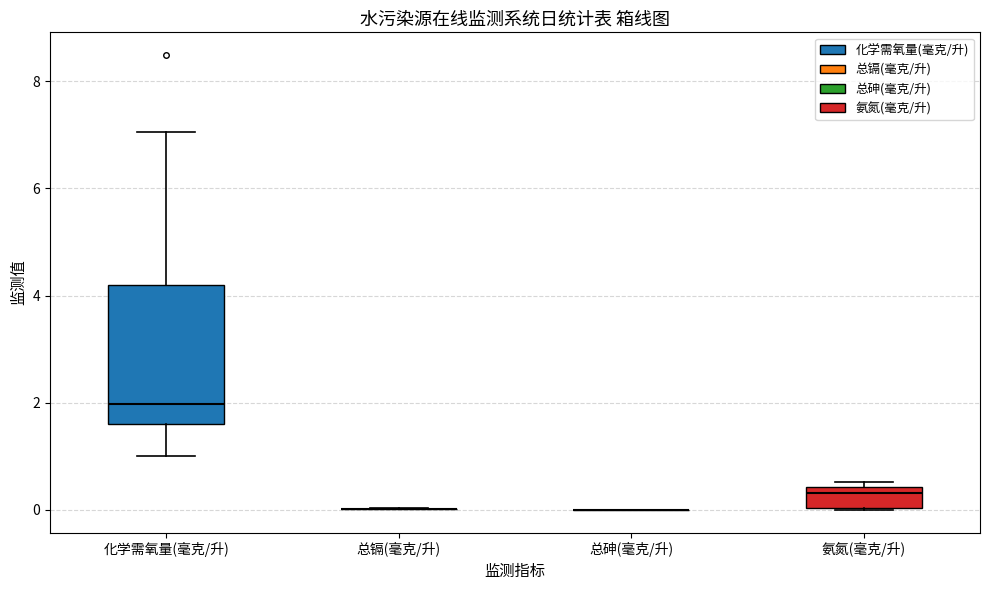

Reading left to right, read every box against the y-axis: the position of its median line, the range the box covers, and the ends of its whiskers. The values are not printed on the chart, so give them approximately, as read against the axis.

化学需氧量(毫克/升): median 2.0, box 1.6 to 4.2, whiskers 1.0 to 7.0
总镉(毫克/升): box collapsed to a line at 0.0, whiskers 0.0 to 0.0
总砷(毫克/升): box collapsed to a line at 0.0, whiskers 0.0 to 0.0
氨氮(毫克/升): median 0.4 (just below the box's upper edge), box 0.0 to 0.4, whiskers 0.0 to 0.6